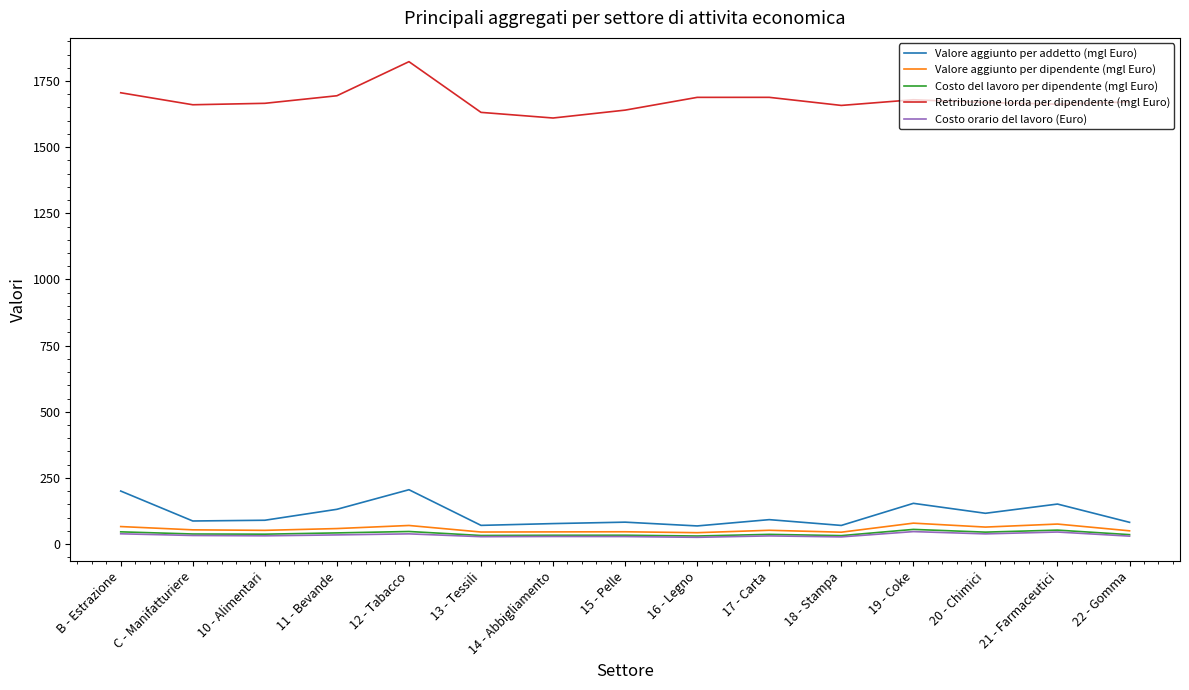

Which category has the highest value in the Retribuzione lorda per dipendente (mgl Euro) series?

12 - Tabacco